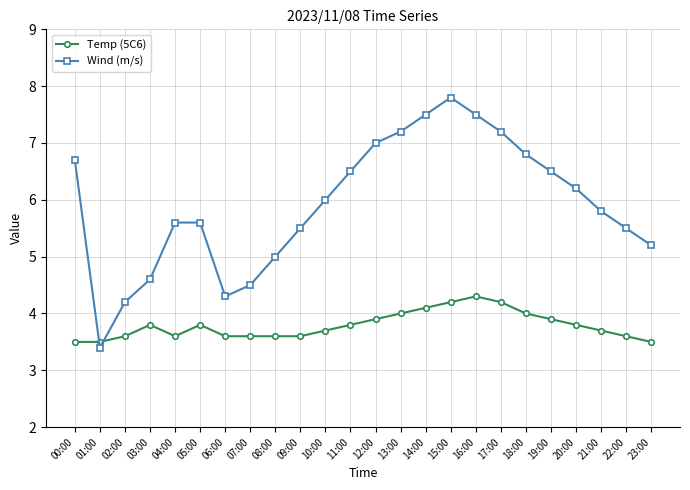

Which series ends up on top after the final intersection of Wind (m/s) and Temp (5C6)?

Wind (m/s)